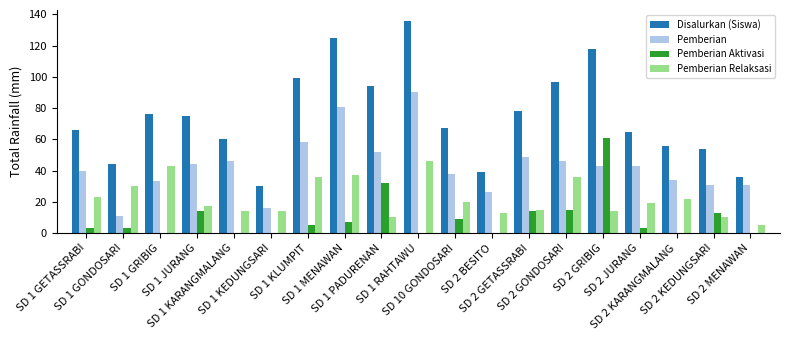

What is the maximum value for Pemberian?

90